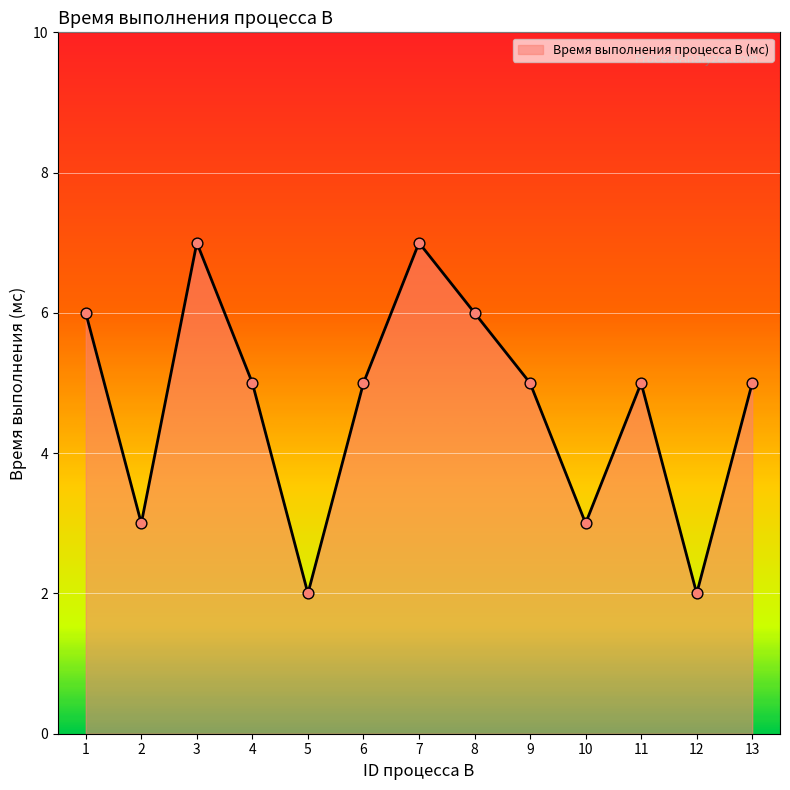

What is the change in value from 7 to 13?

-2